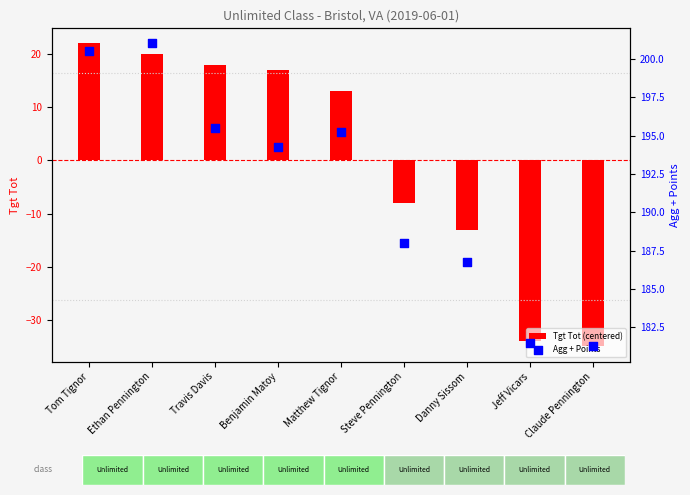

What are all the series names shown in the legend?

Tgt Tot (centered), Agg + Points